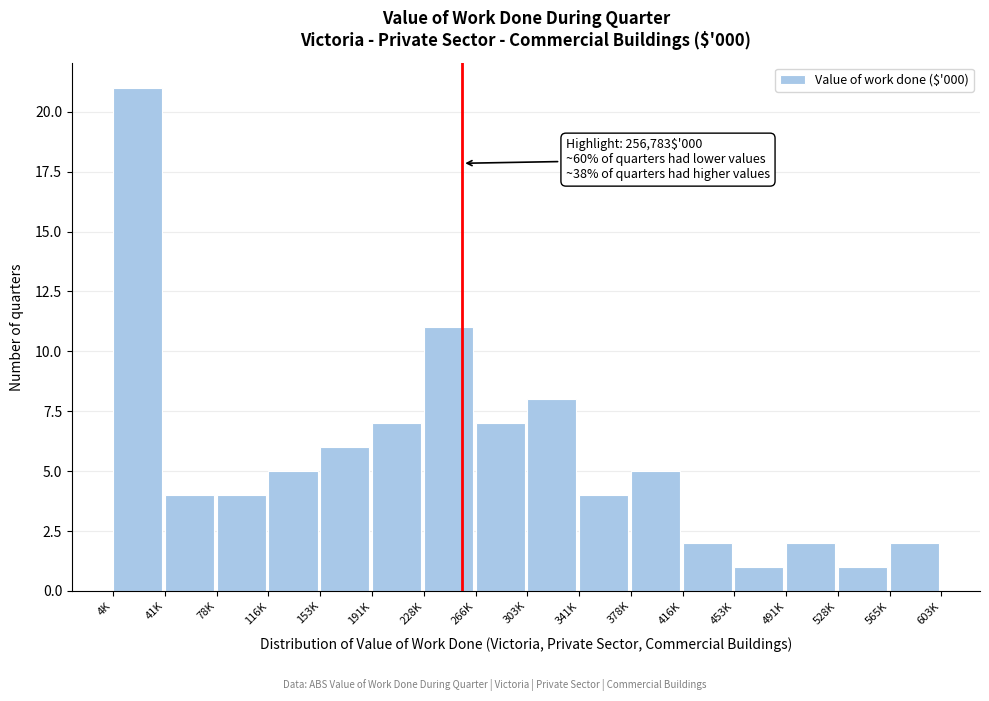

Reading right to left, extract all data points from this chart.

2	1	2	1	2	5	4	8	7	11	7	6	5	4	4	21